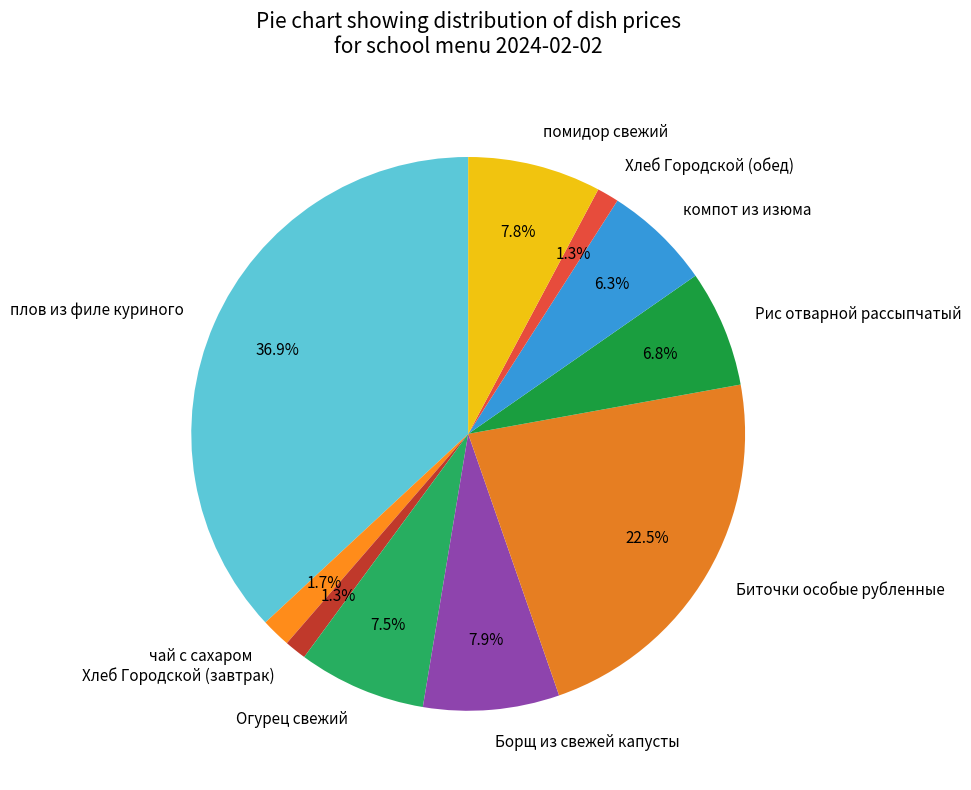

To the nearest percent, what percentage of the pie is Рис отварной рассыпчатый?

7%